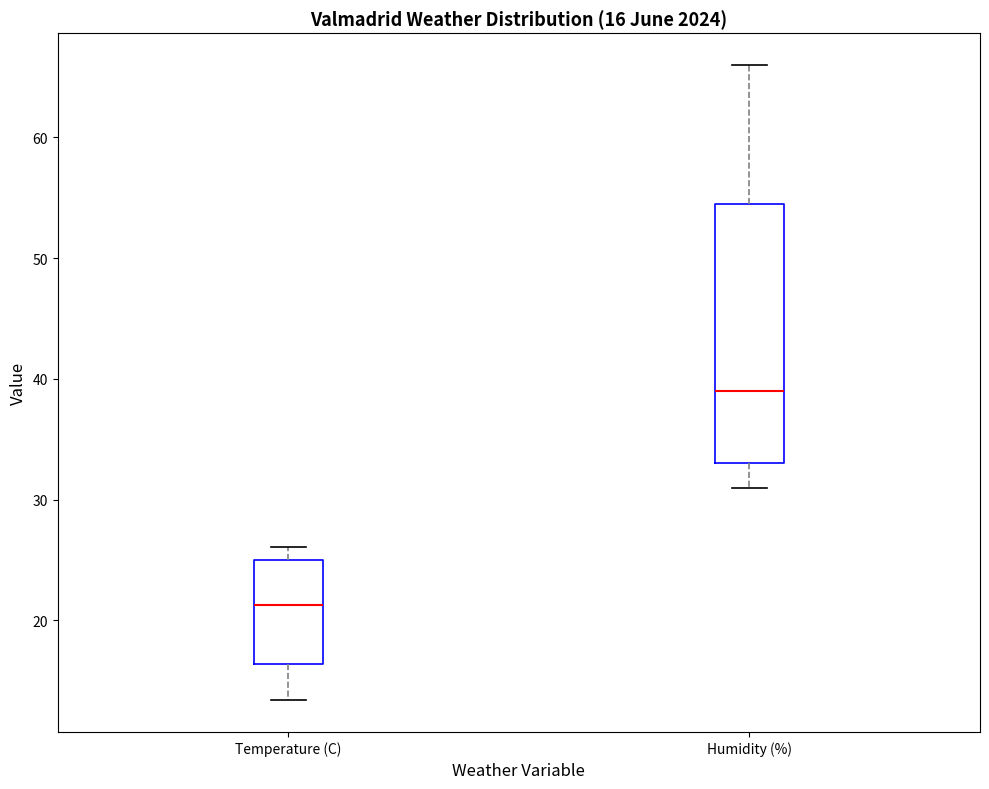

Which box is the tallest, from its lower edge to its upper edge?

Humidity (%)